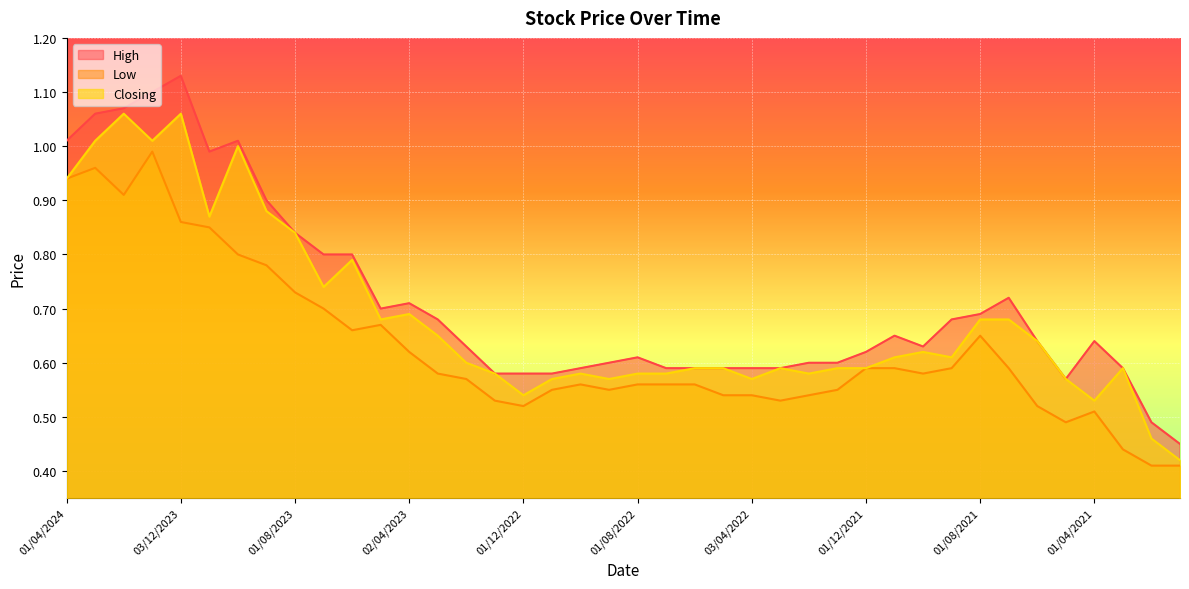

True or false: Low and Closing intersect in this chart.

False